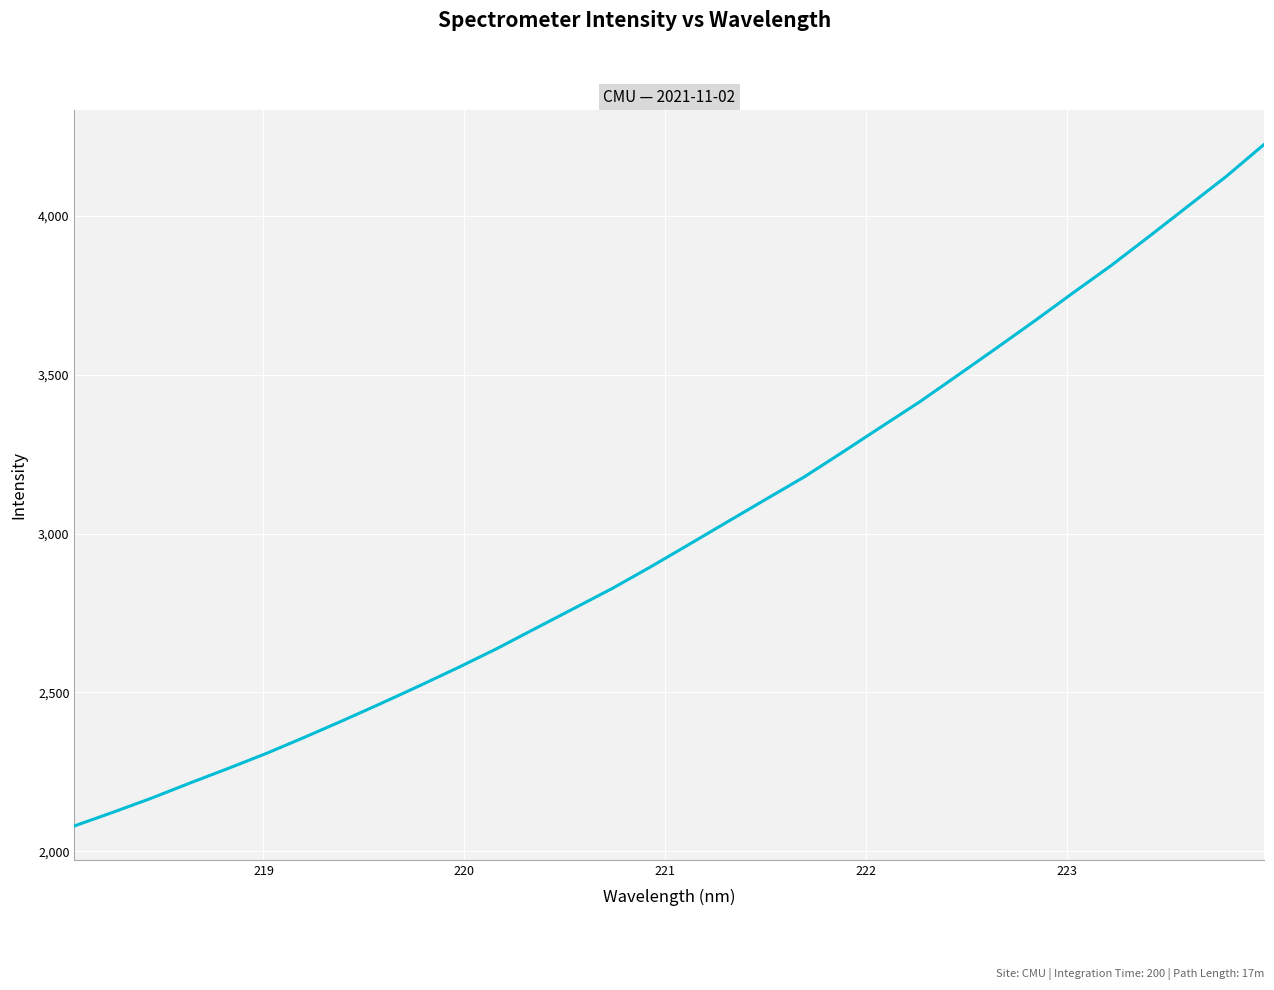

What is the difference between the maximum and minimum values?

2145.3